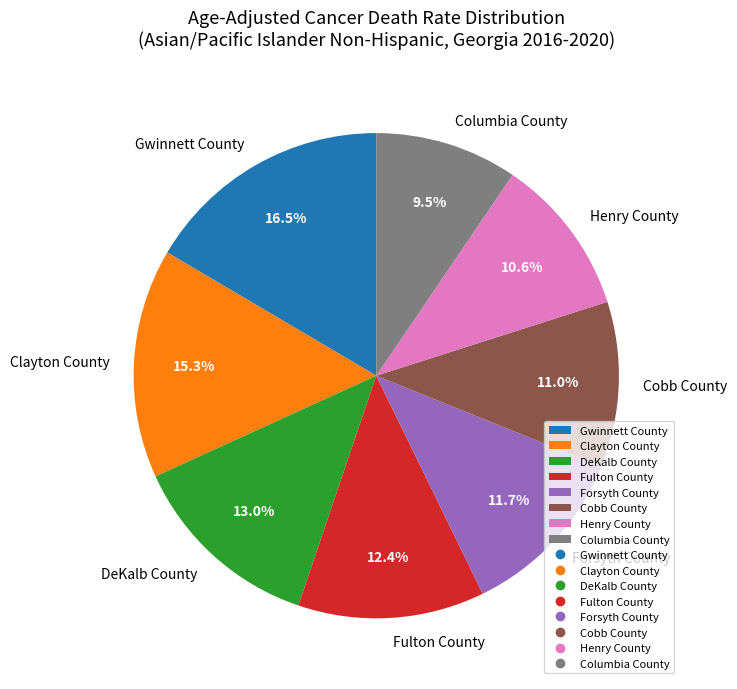

Between DeKalb County and Cobb County, which is larger?

DeKalb County